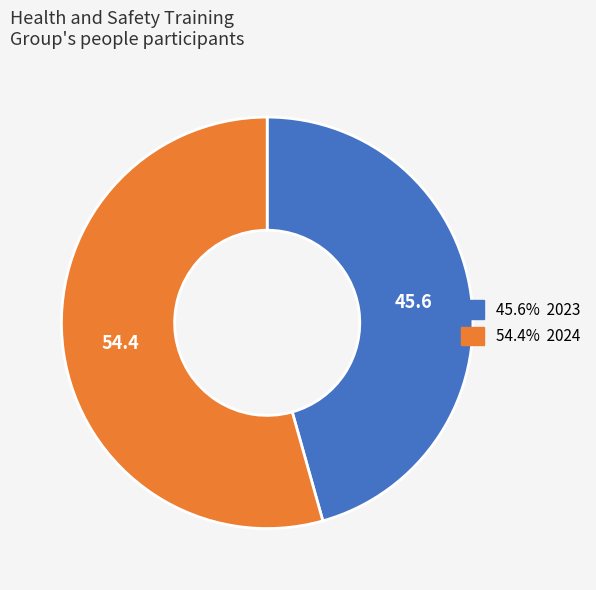

Count the number of slices in the pie.

2